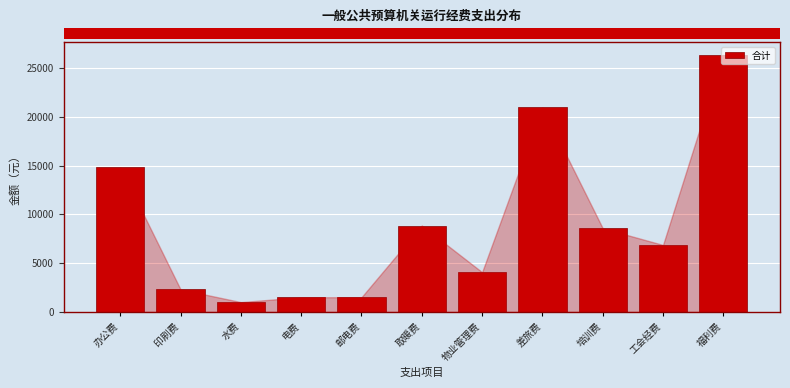

Is it true that the value at 电费 is 567.8?

False